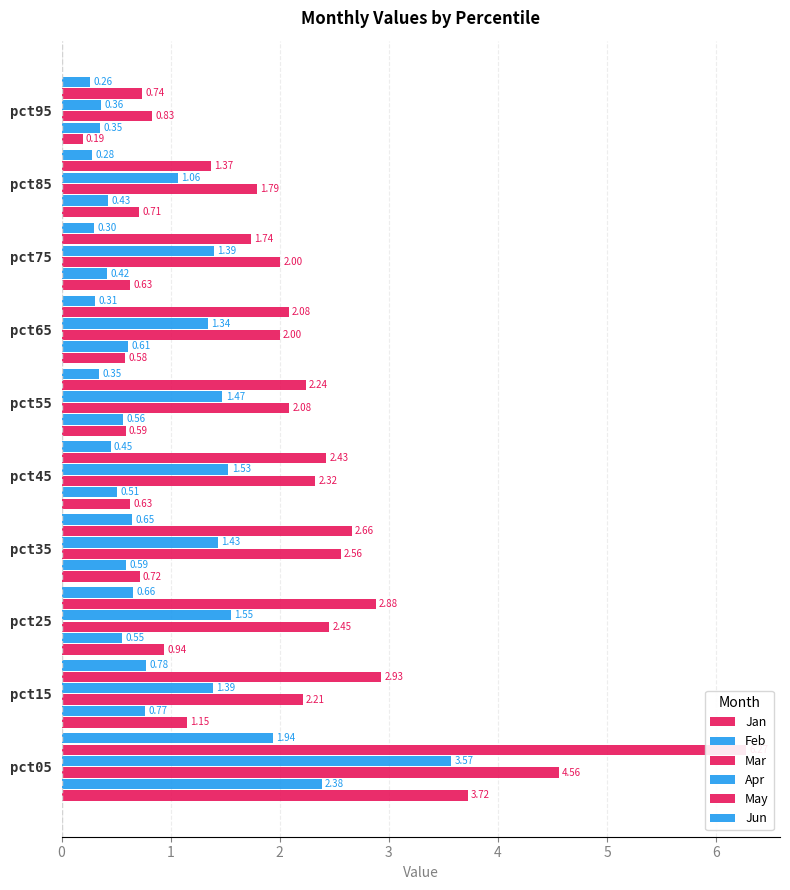

Reading left to right, extract all data points from this chart.

Jan: 3.7	1.1	0.9	0.7	0.6	0.6	0.6	0.6	0.7	0.2
Feb: 2.4	0.8	0.6	0.6	0.5	0.6	0.6	0.4	0.4	0.4
Mar: 4.6	2.2	2.5	2.6	2.3	2.1	2.0	2.0	1.8	0.8
Apr: 3.6	1.4	1.5	1.4	1.5	1.5	1.3	1.4	1.1	0.4
May: 6.3	2.9	2.9	2.7	2.4	2.2	2.1	1.7	1.4	0.7
Jun: 1.9	0.8	0.7	0.6	0.4	0.3	0.3	0.3	0.3	0.3